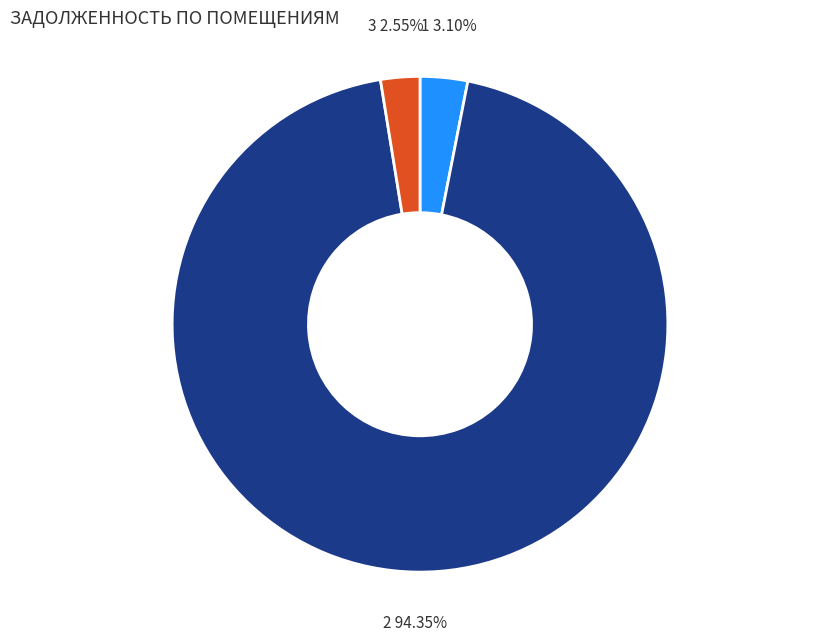

Is there any slice that represents more than half of the pie?

Yes